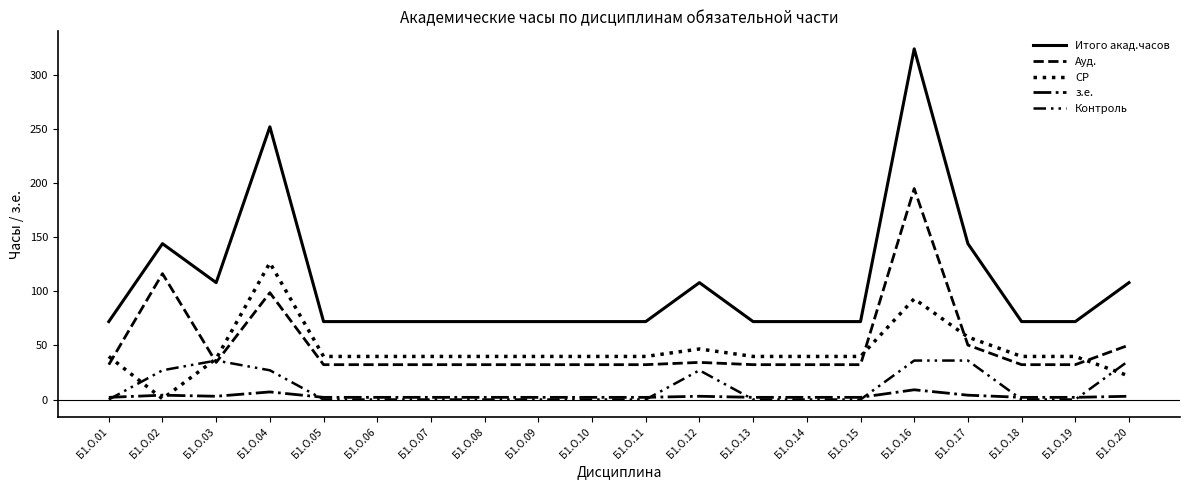

How many series are shown in this chart?

5